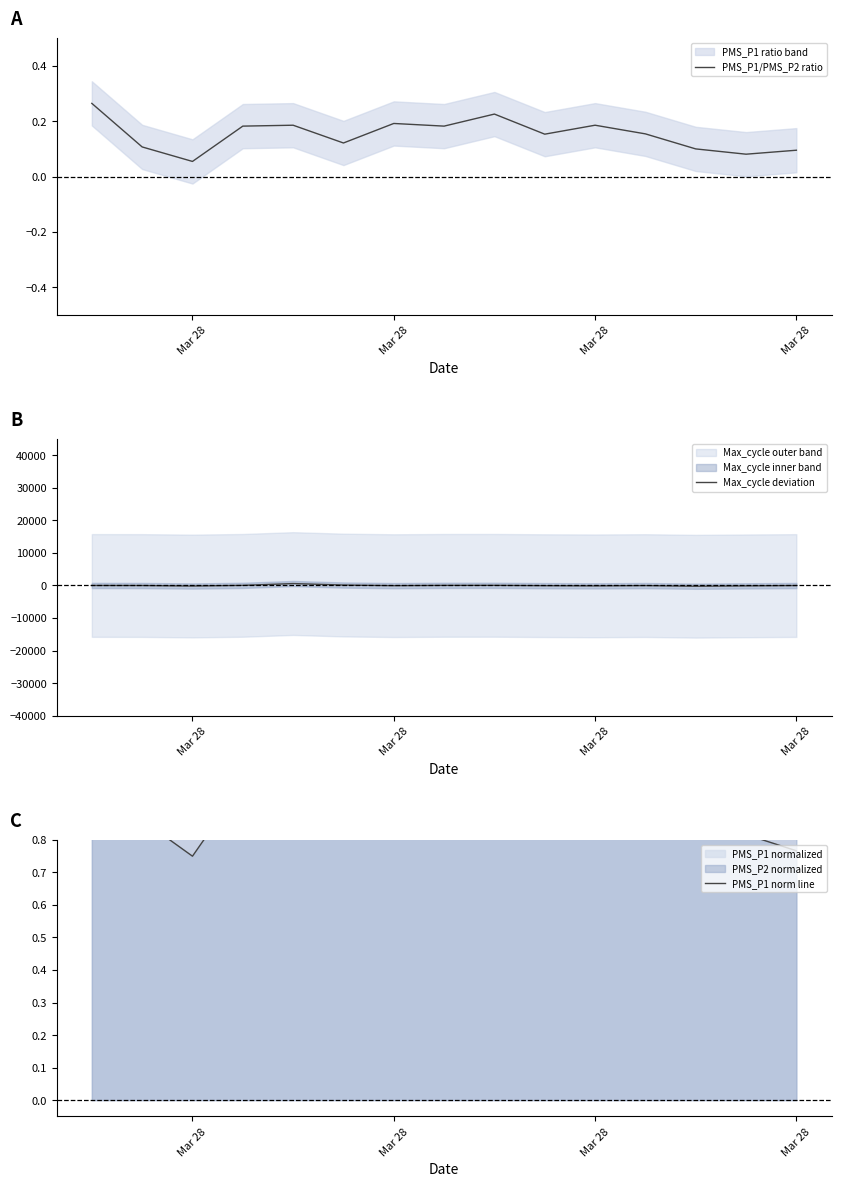

True or false: PMS_P1/PMS_P2 ratio and PMS_P1 norm line cross at least once.

False